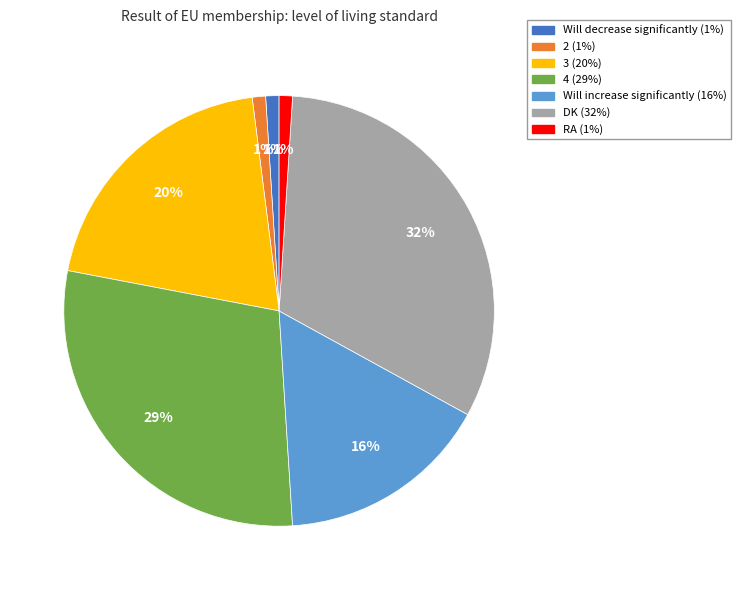

Is there any slice that represents more than half of the pie?

No